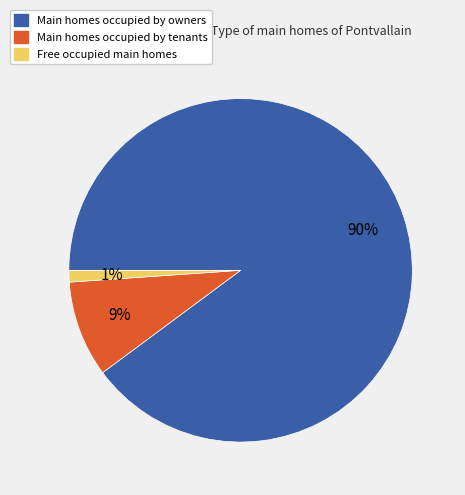

Is there a majority slice in this chart?

Yes